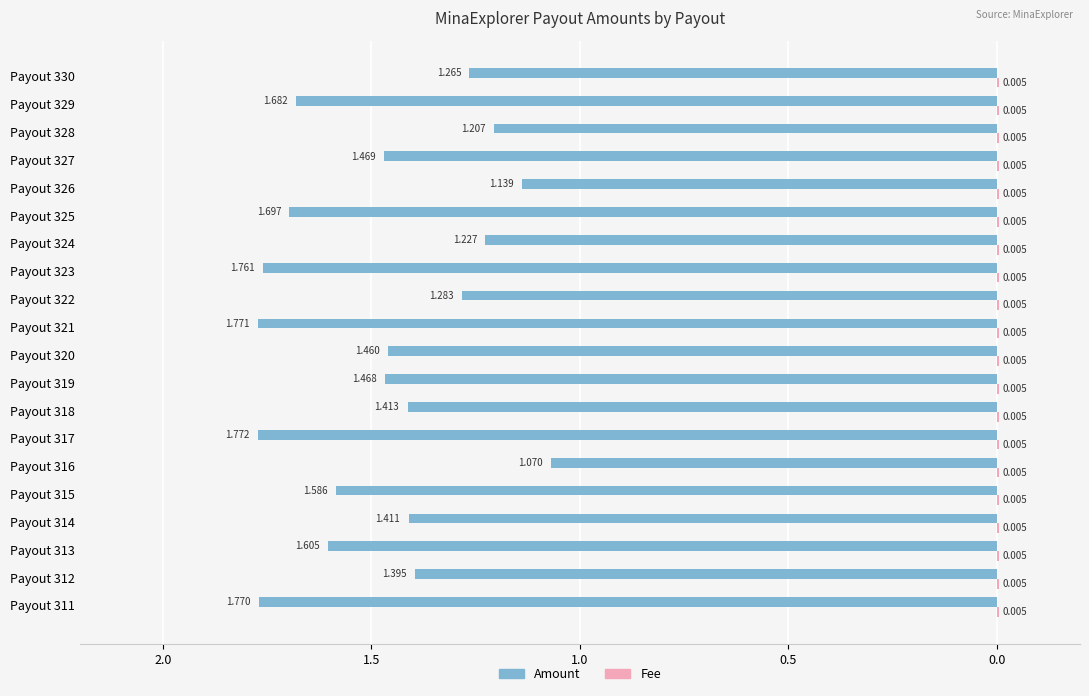

What are all the series names shown in the legend?

Amount, Fee